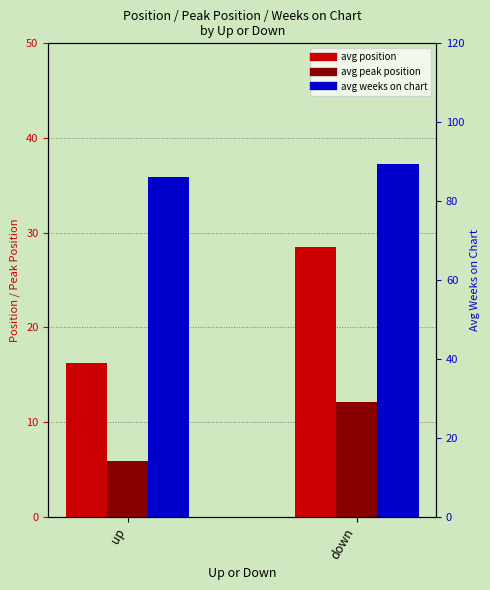

What is the smallest value displayed?

5.9